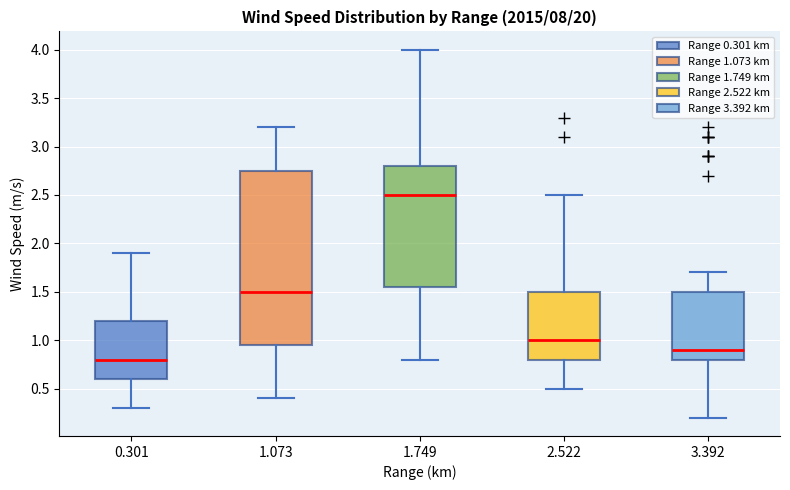

Reading left to right, read every box against the y-axis: the position of its median line, the range the box covers, and the ends of its whiskers. The values are not printed on the chart, so give them approximately, as read against the axis.

0.301: median 0.80, box 0.60 to 1.20, whiskers 0.30 to 1.90
1.073: median 1.50, box 0.95 to 2.75, whiskers 0.40 to 3.20
1.749: median 2.50, box 1.55 to 2.80, whiskers 0.80 to 4.00
2.522: median 1.00, box 0.80 to 1.50, whiskers 0.50 to 2.50
3.392: median 0.90, box 0.80 to 1.50, whiskers 0.20 to 1.70